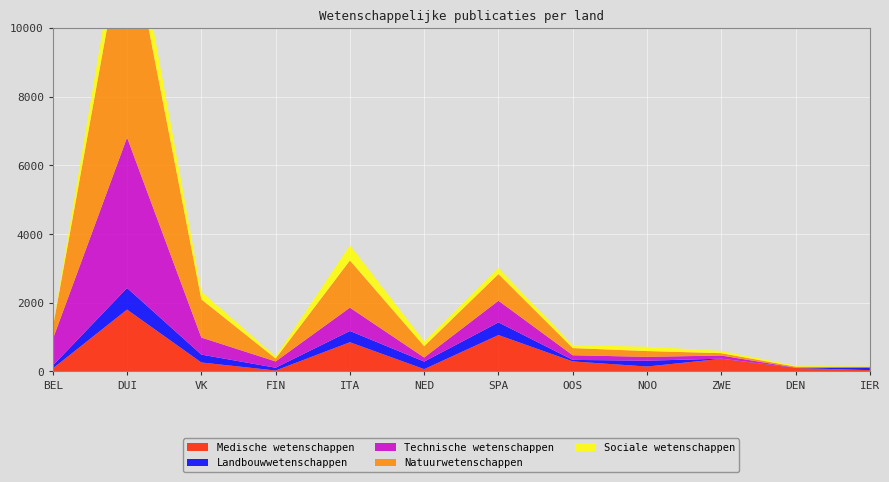

Reading right to left, transcribe all the data shown in this chart.

Medische wetenschappen: IER=36	DEN=99	ZWE=366	NOO=142	OOS=290	SPA=1058	NED=66	ITA=849	FIN=26	VK=260	DUI=1799	BEL=87
Landbouwwetenschappen: IER=78	DEN=6	ZWE=5	NOO=169	OOS=45	SPA=368	NED=219	ITA=327	FIN=81	VK=229	DUI=629	BEL=82
Technische wetenschappen: IER=2	DEN=4	ZWE=91	NOO=112	OOS=135	SPA=631	NED=119	ITA=679	FIN=183	VK=497	DUI=4379	BEL=768
Natuurwetenschappen: IER=16	DEN=29	ZWE=68	NOO=169	OOS=208	SPA=776	NED=329	ITA=1374	FIN=85	VK=1111	DUI=6398	BEL=331
Sociale wetenschappen: IER=7	DEN=30	ZWE=67	NOO=126	OOS=85	SPA=173	NED=145	ITA=444	FIN=62	VK=223	DUI=965	BEL=30